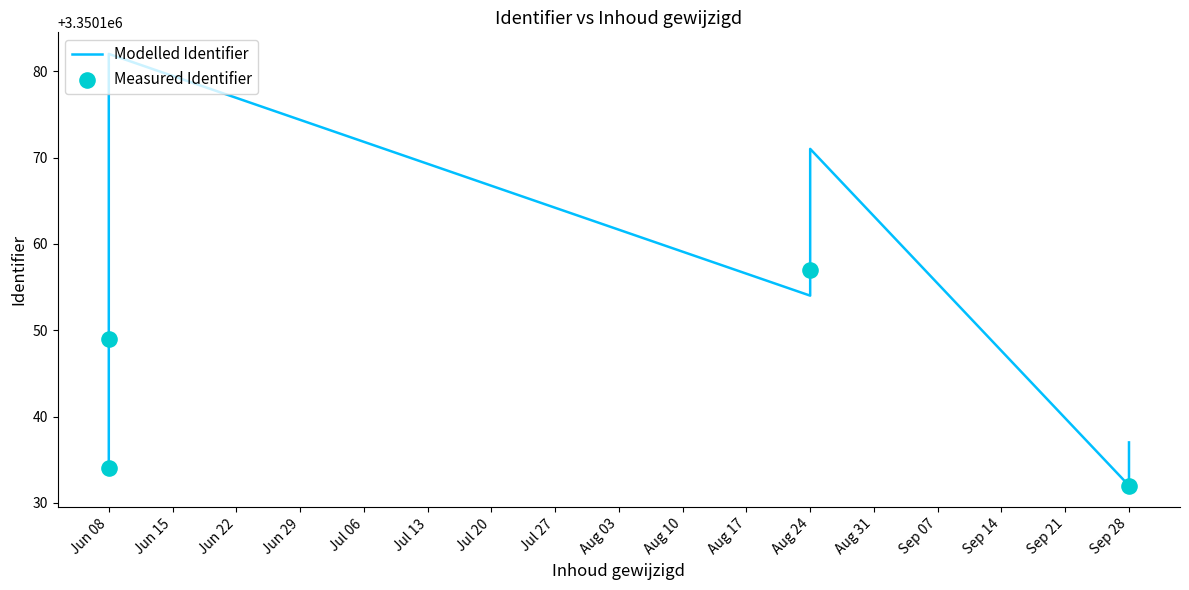

Which has a higher value, 2017-06-08 or 2017-09-28?

2017-06-08